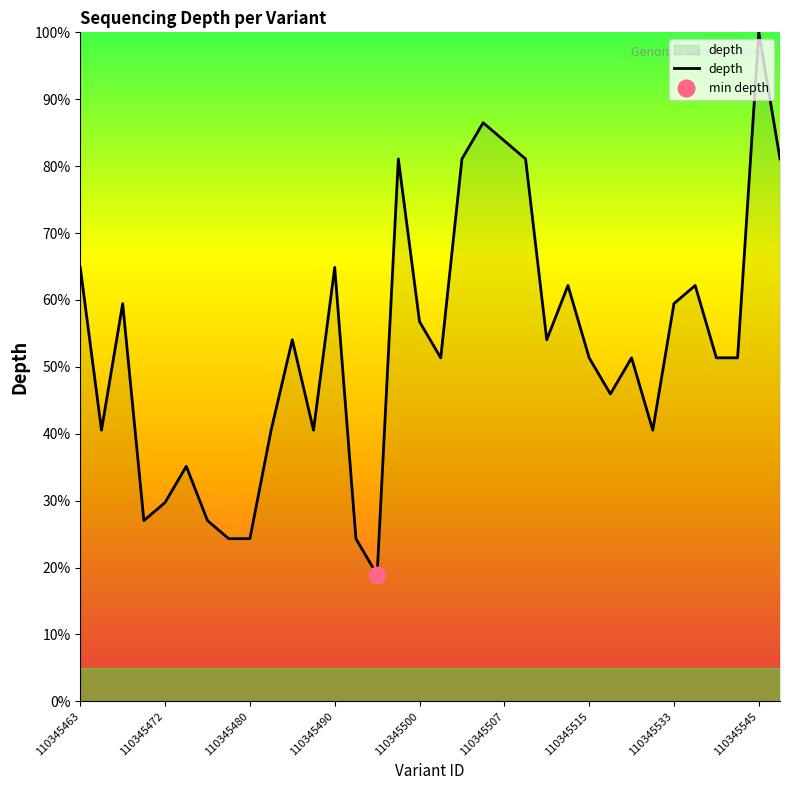

What is the average value?

53.2